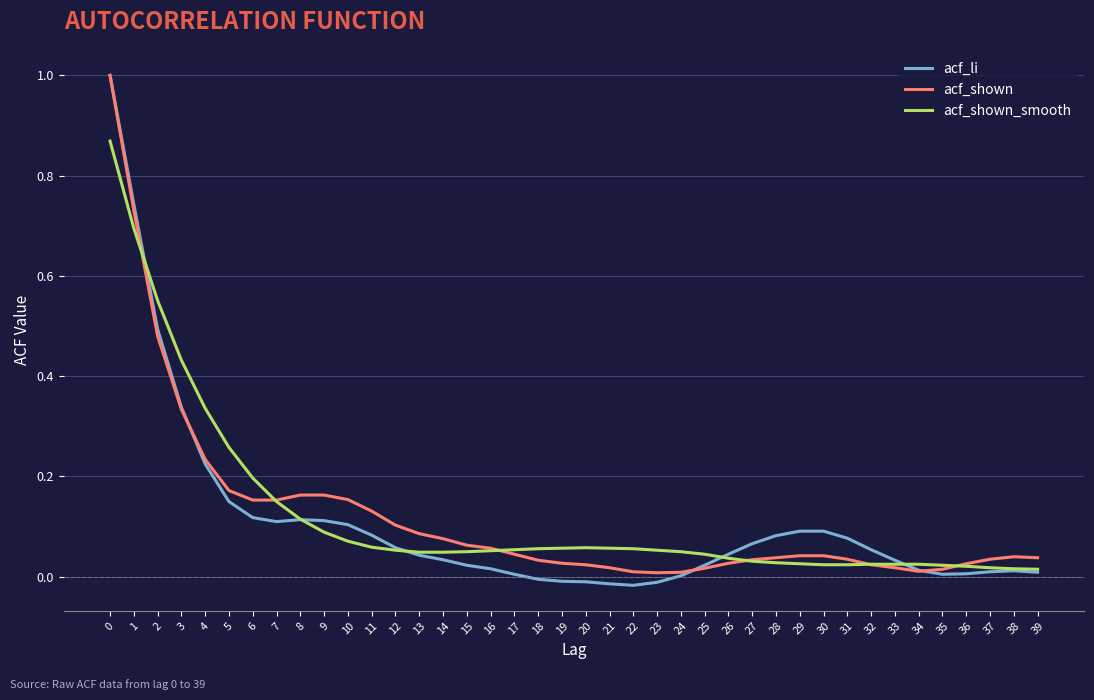

What is the maximum value for acf_shown?

1.0